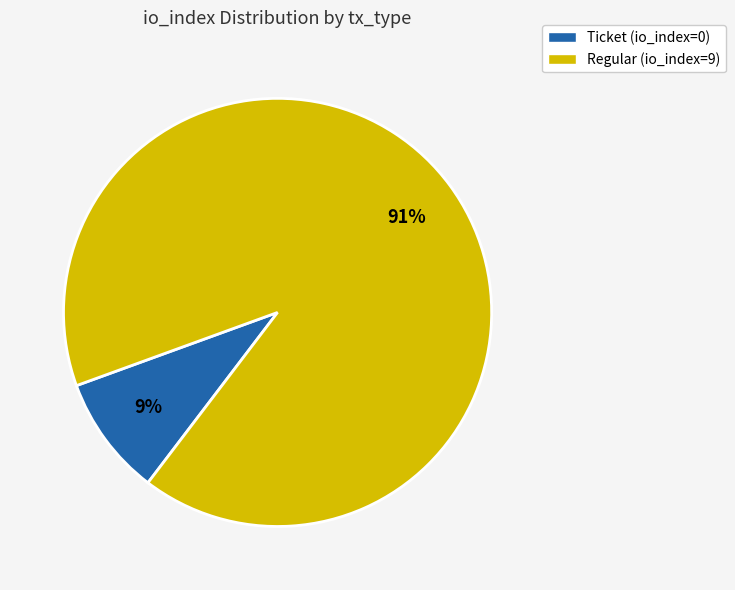

How many slices are in this pie chart?

2